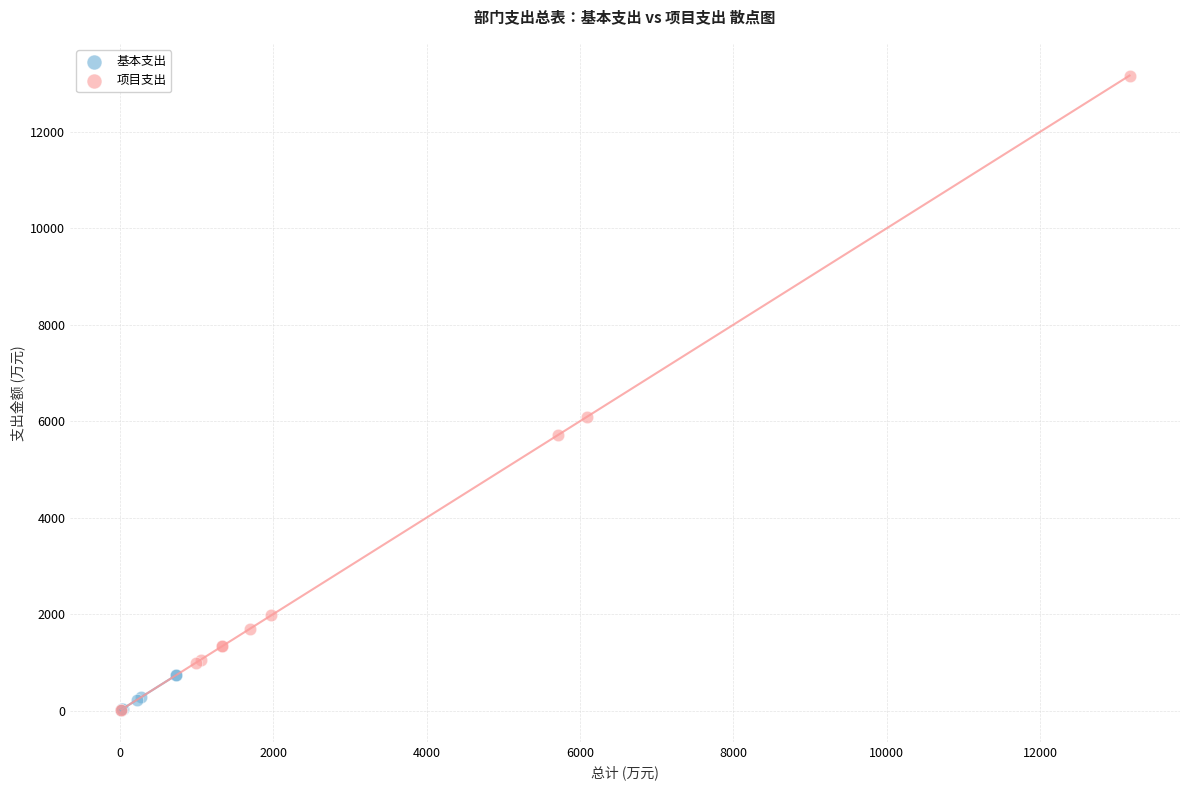

What are all the series names shown in the legend?

基本支出, 项目支出